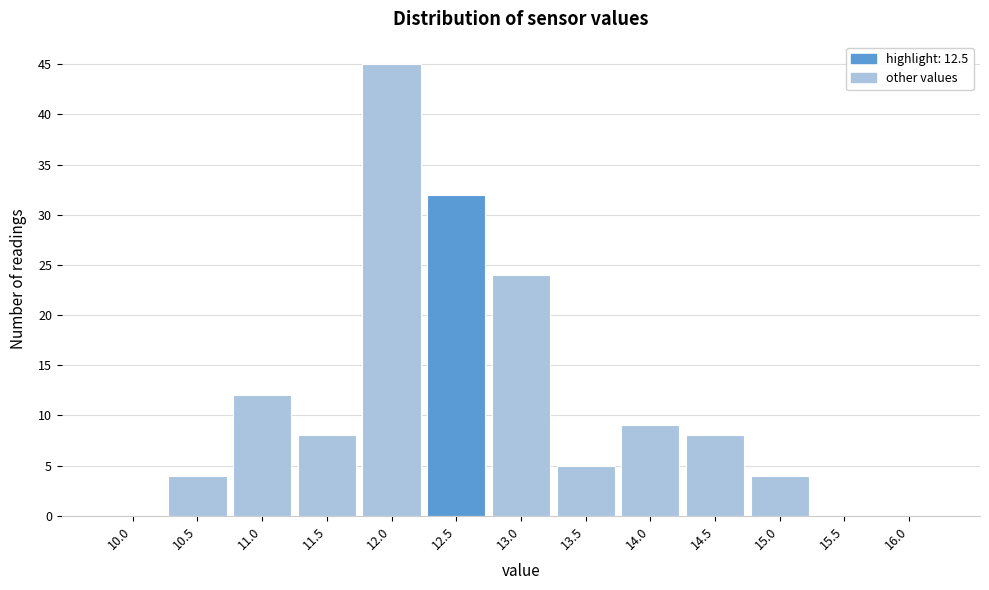

Reading right to left, transcribe all the data shown in this chart.

16.0=0	15.5=0	15.0=4	14.5=8	14.0=9	13.5=5	13.0=24	12.5=32	12.0=45	11.5=8	11.0=12	10.5=4	10.0=0